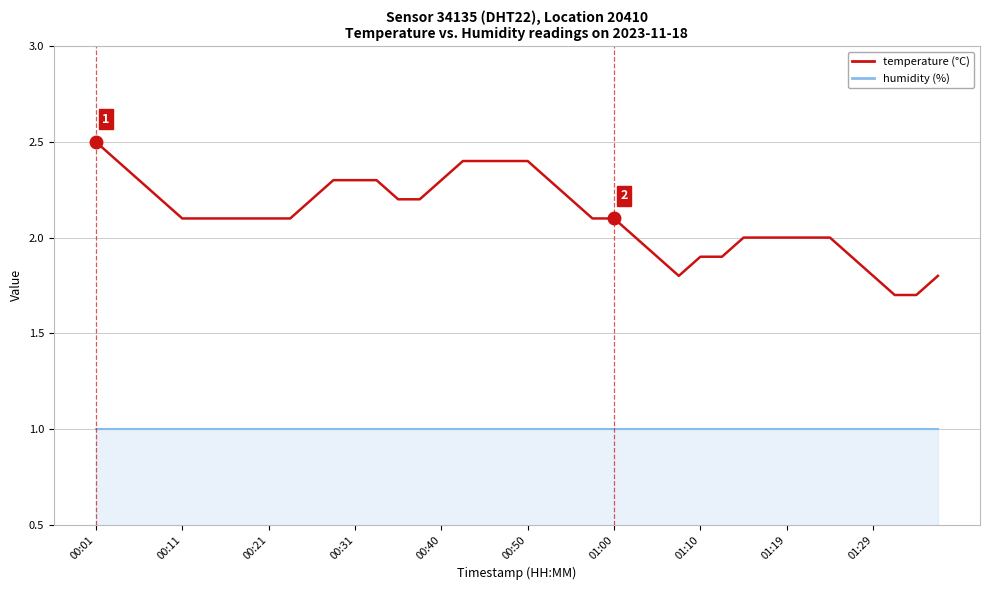

What is the greatest value displayed?

2.5